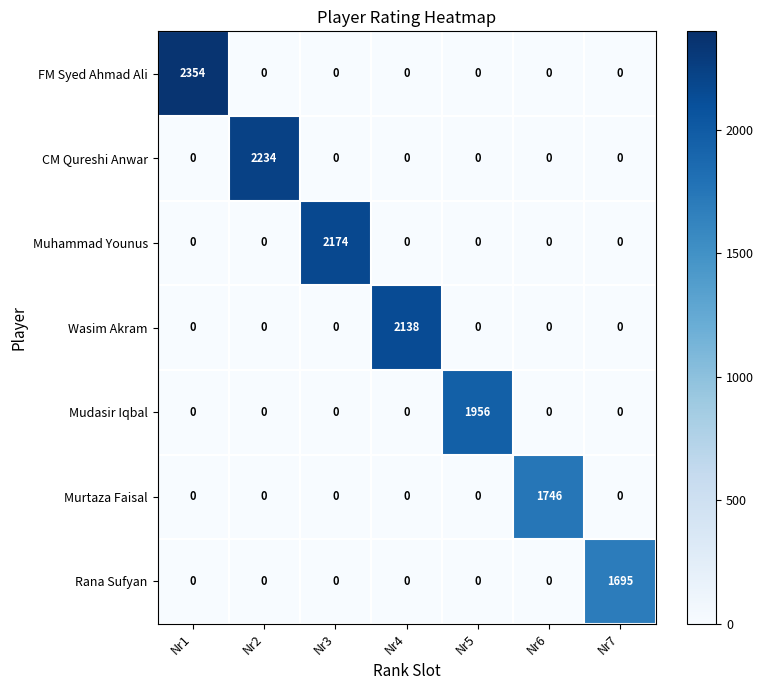

At how many categories does at least one series exceed 2269?

1